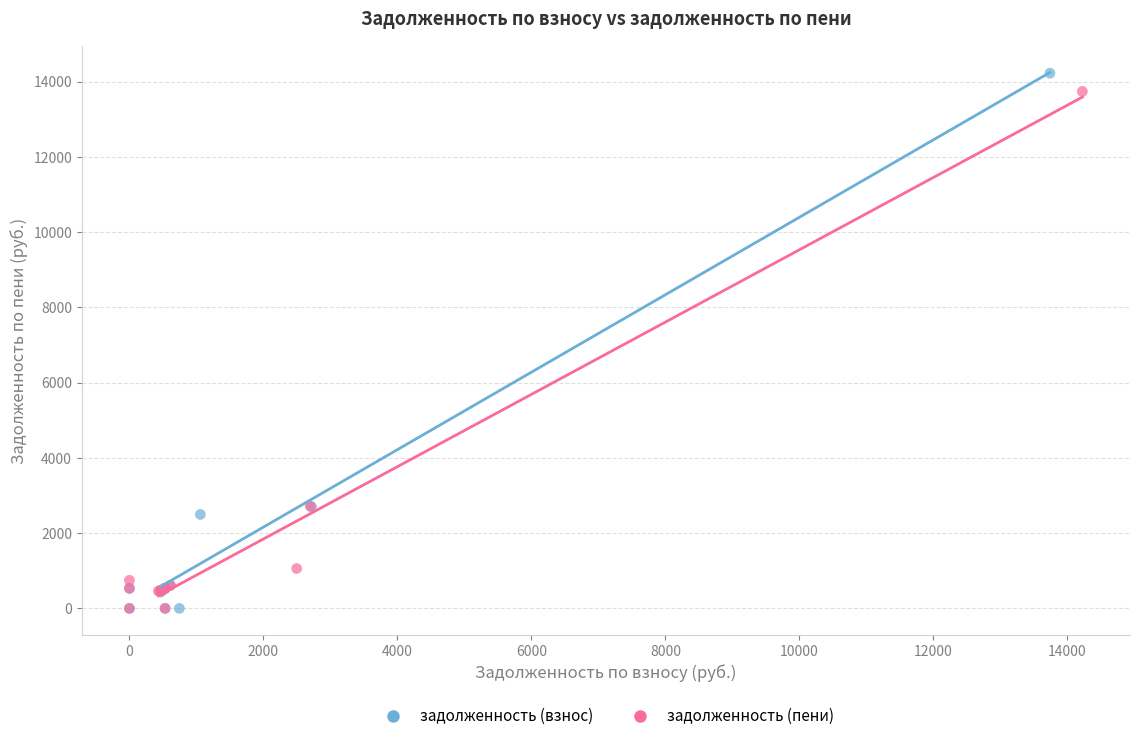

Which series contains the highest Y value?

задолженность (взнос)